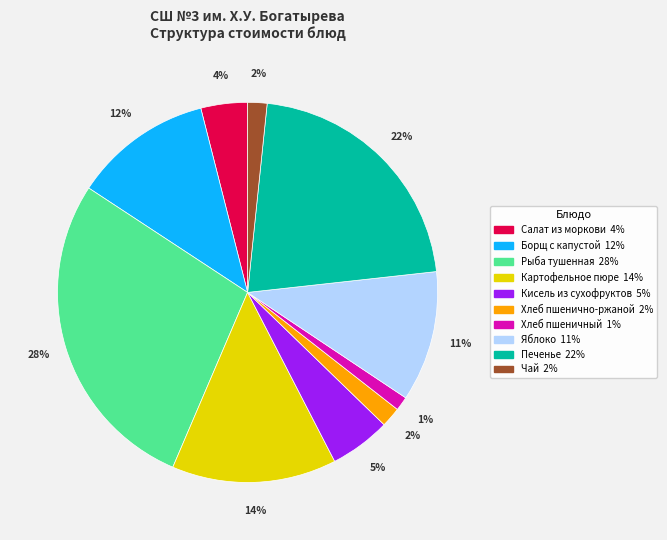

Between Рыба тушенная and Печенье, which is larger?

Рыба тушенная